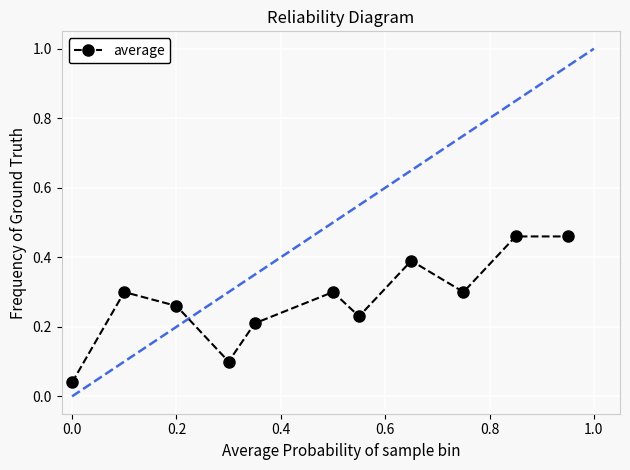

True or false: the data has more than 0 interior local peaks.

True